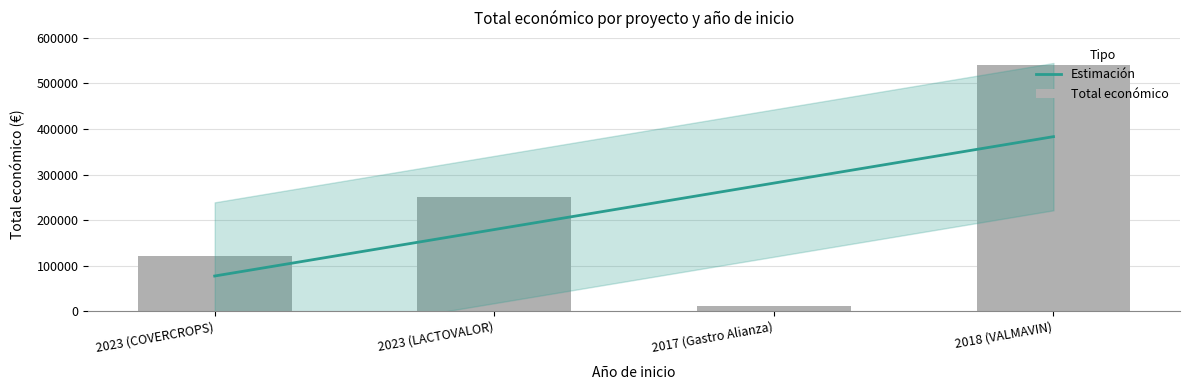

What is the label of the 3rd bar from the right?

2023 (LACTOVALOR)